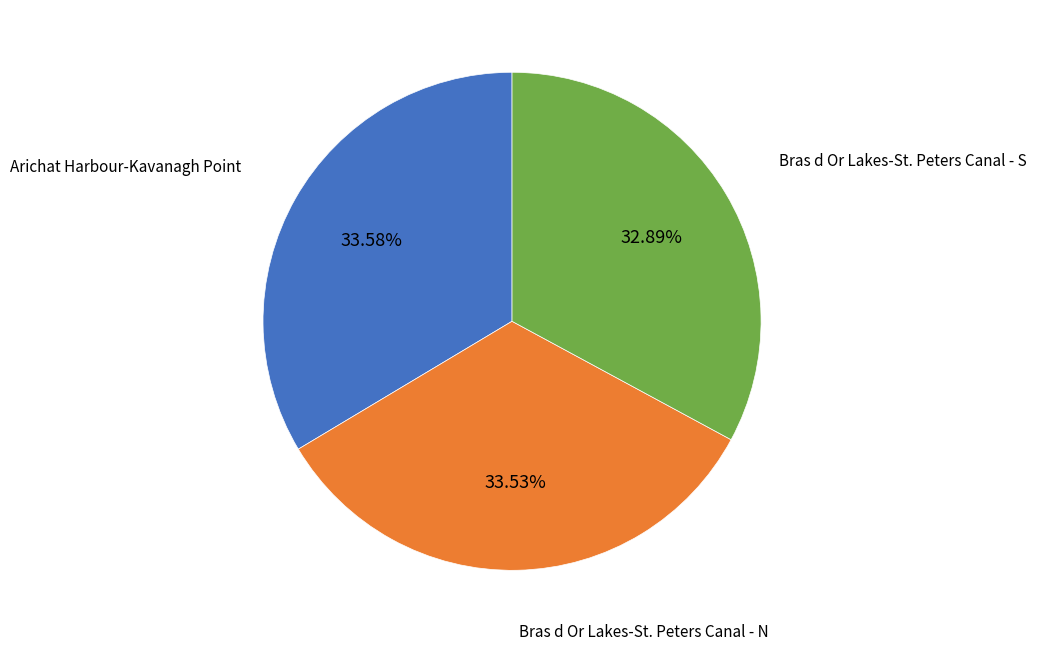

What is the smallest slice in the pie chart?

Bras d Or Lakes-St. Peters Canal - S